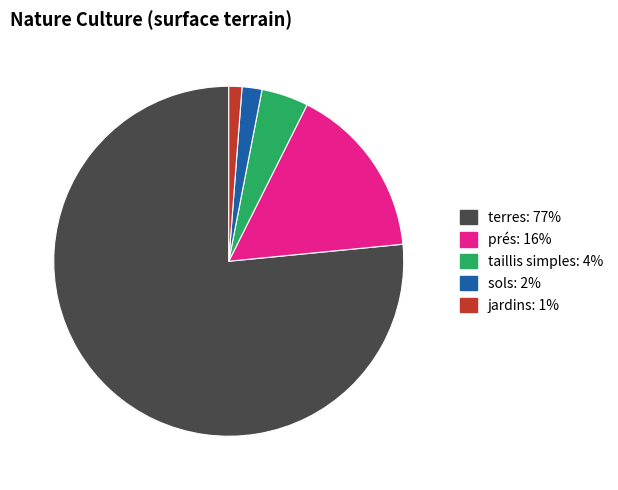

Does any single category account for the majority?

Yes